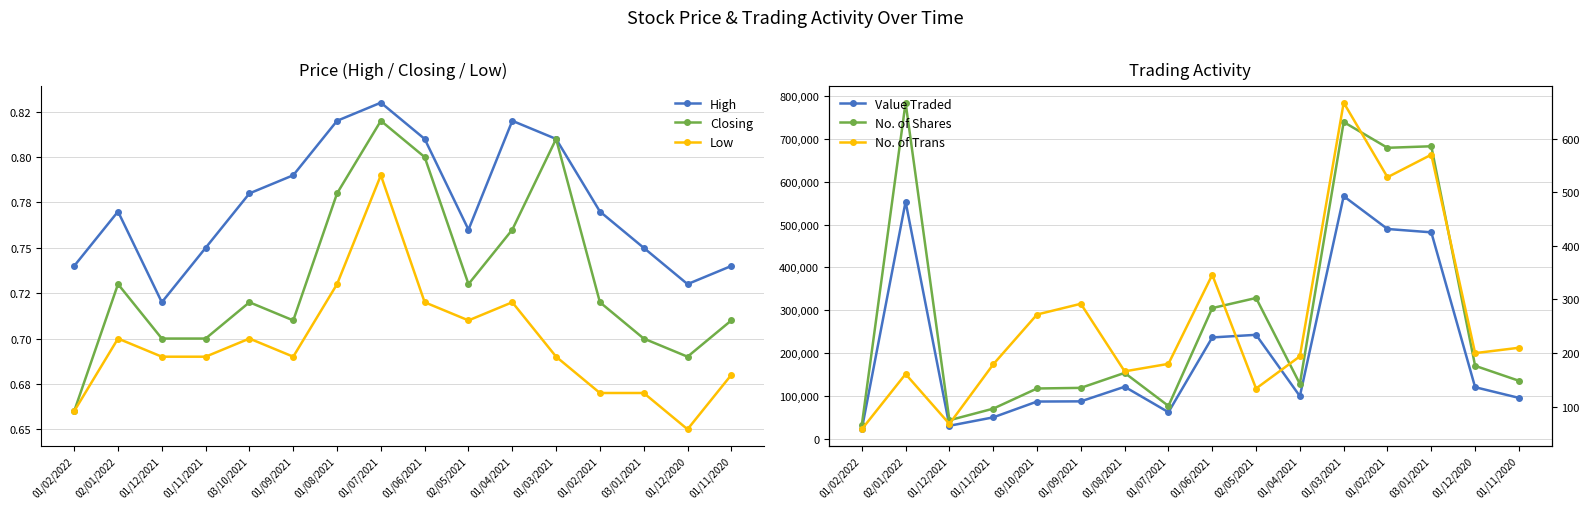

In Low, how many points are lower than both neighbors (excluding endpoints)?

3